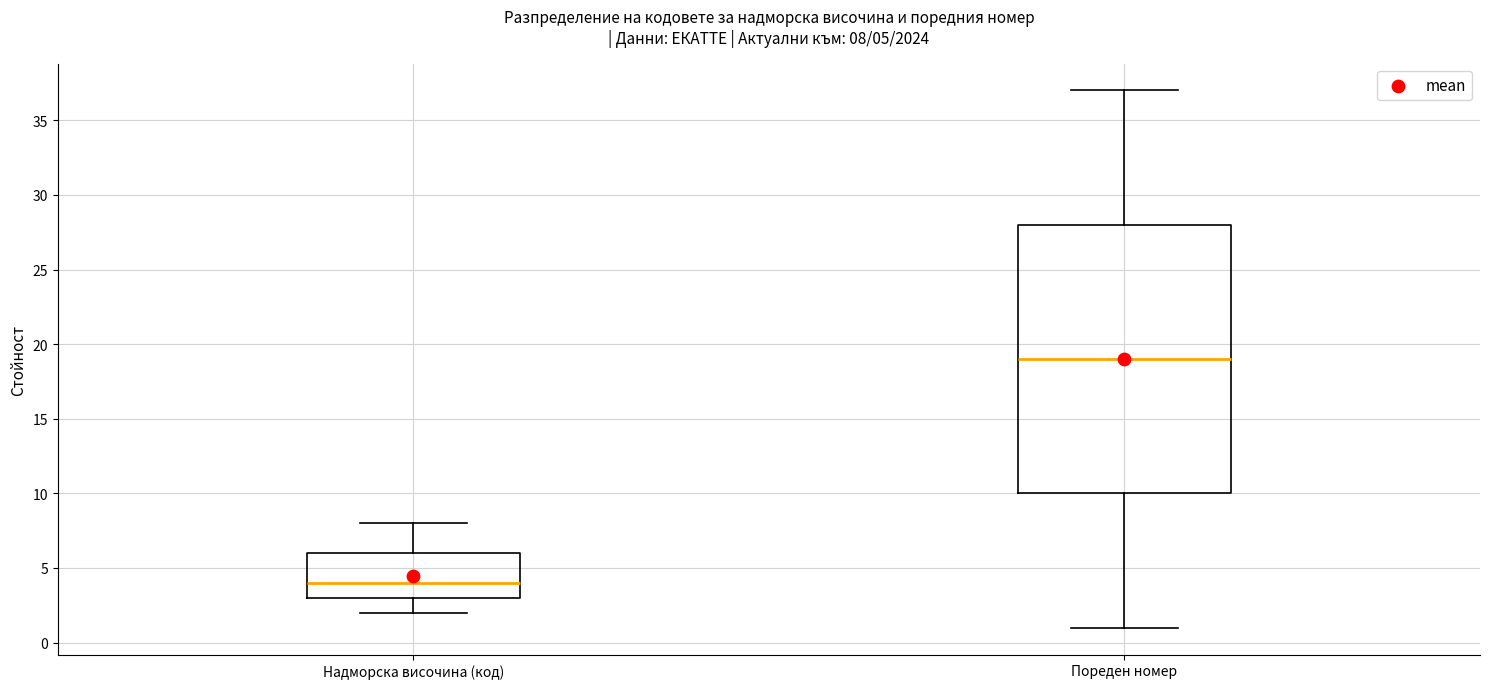

Which box is the tallest, from its lower edge to its upper edge?

Пореден номер